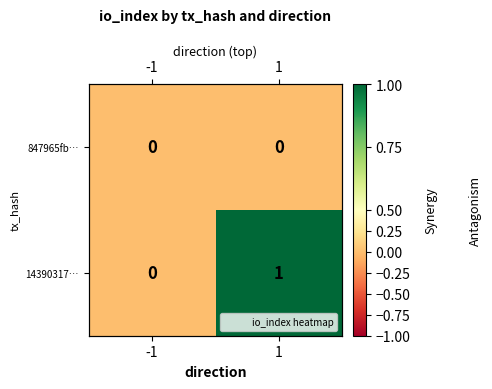

Which series has the largest range (max minus min)?

14390317…